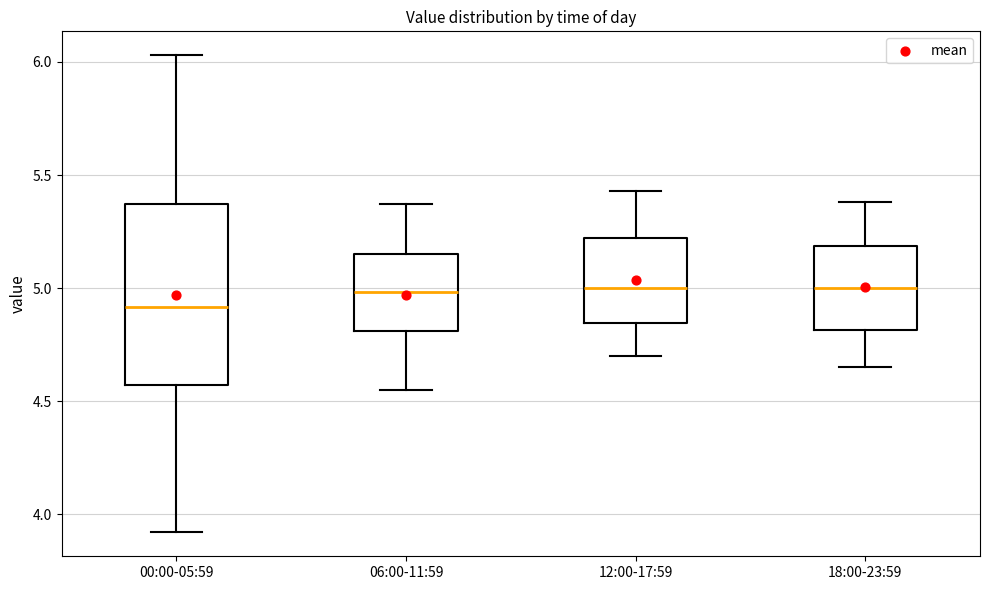

Where is the lower edge of the box for 06:00-11:59 on the y-axis? The values are not printed on the chart, so give them approximately, as read against the axis.

4.80